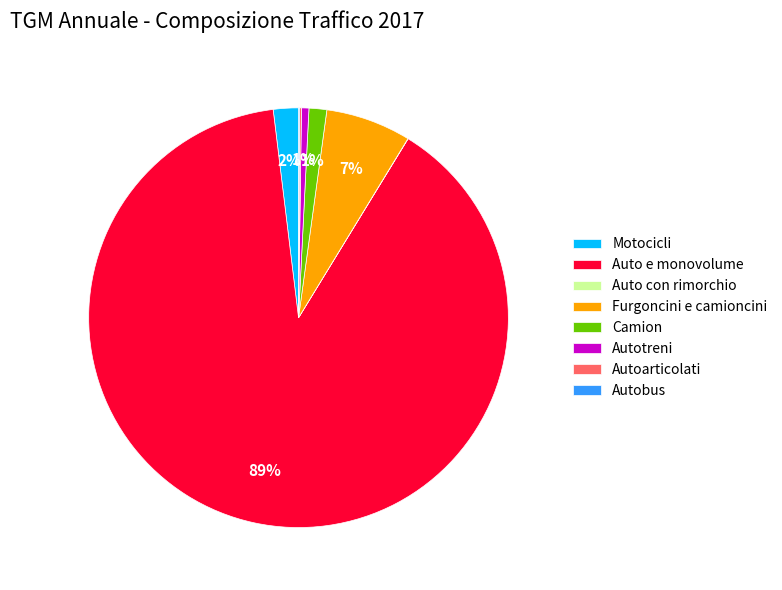

Does any single category account for the majority?

Yes